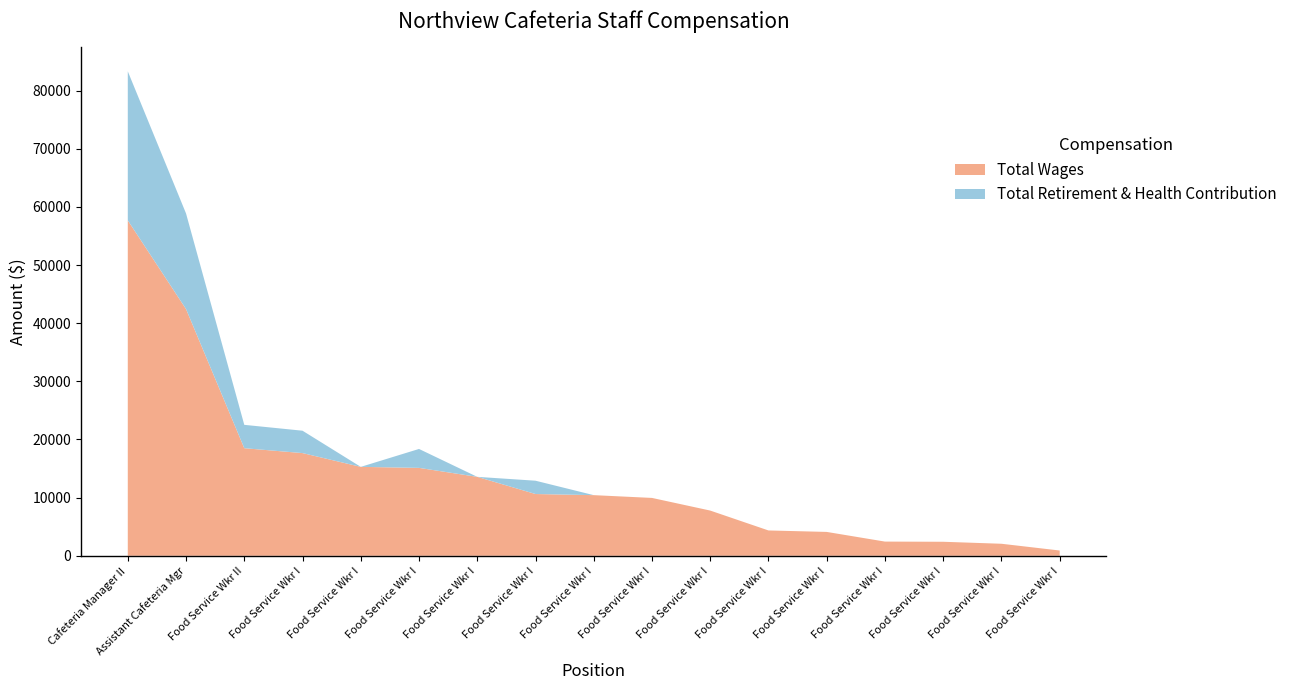

Reading left to right, transcribe all the data shown in this chart.

Total Wages: Cafeteria Manager II=57678	Assistant Cafeteria Mgr=42426	Food Service Wkr II=18501	Food Service Wkr I (17661)=17661	Food Service Wkr I (15291)=15291	Food Service Wkr I (15117)=15117	Food Service Wkr I (13574)=13574	Food Service Wkr I (10620)=10620	Food Service Wkr I (10427)=10427	Food Service Wkr I (9950)=9950	Food Service Wkr I (7775)=7775	Food Service Wkr I (4355)=4355	Food Service Wkr I (4103)=4103	Food Service Wkr I (2440)=2440	Food Service Wkr I (2409)=2409	Food Service Wkr I (2067)=2067	Food Service Wkr I (905)=905
Total Retirement & Health Contribution: Cafeteria Manager II=25641	Assistant Cafeteria Mgr=16444	Food Service Wkr II=4018	Food Service Wkr I (17661)=3848	Food Service Wkr I (15291)=0	Food Service Wkr I (15117)=3255	Food Service Wkr I (13574)=0	Food Service Wkr I (10620)=2291	Food Service Wkr I (10427)=0	Food Service Wkr I (9950)=0	Food Service Wkr I (7775)=0	Food Service Wkr I (4355)=0	Food Service Wkr I (4103)=0	Food Service Wkr I (2440)=0	Food Service Wkr I (2409)=0	Food Service Wkr I (2067)=0	Food Service Wkr I (905)=0